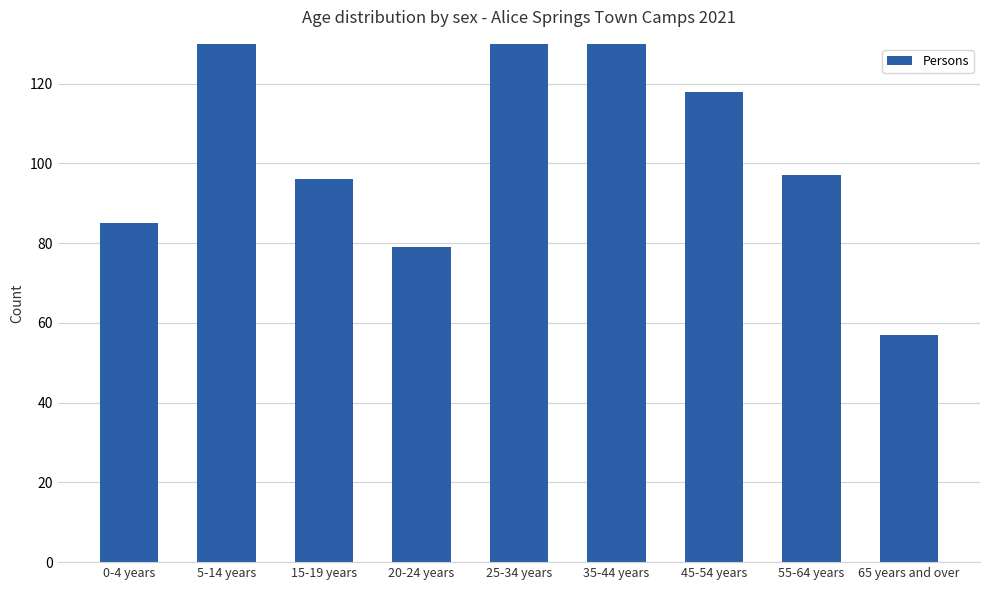

Which has a higher value, 55-64 years or 5-14 years?

5-14 years